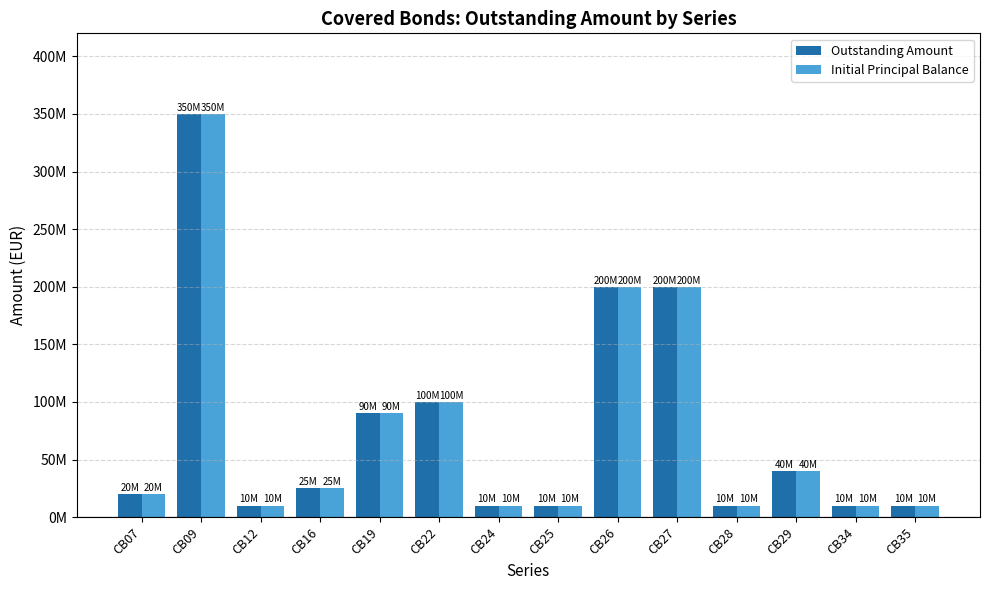

What is the approximate value of Initial Principal Balance at CB35?

10000000